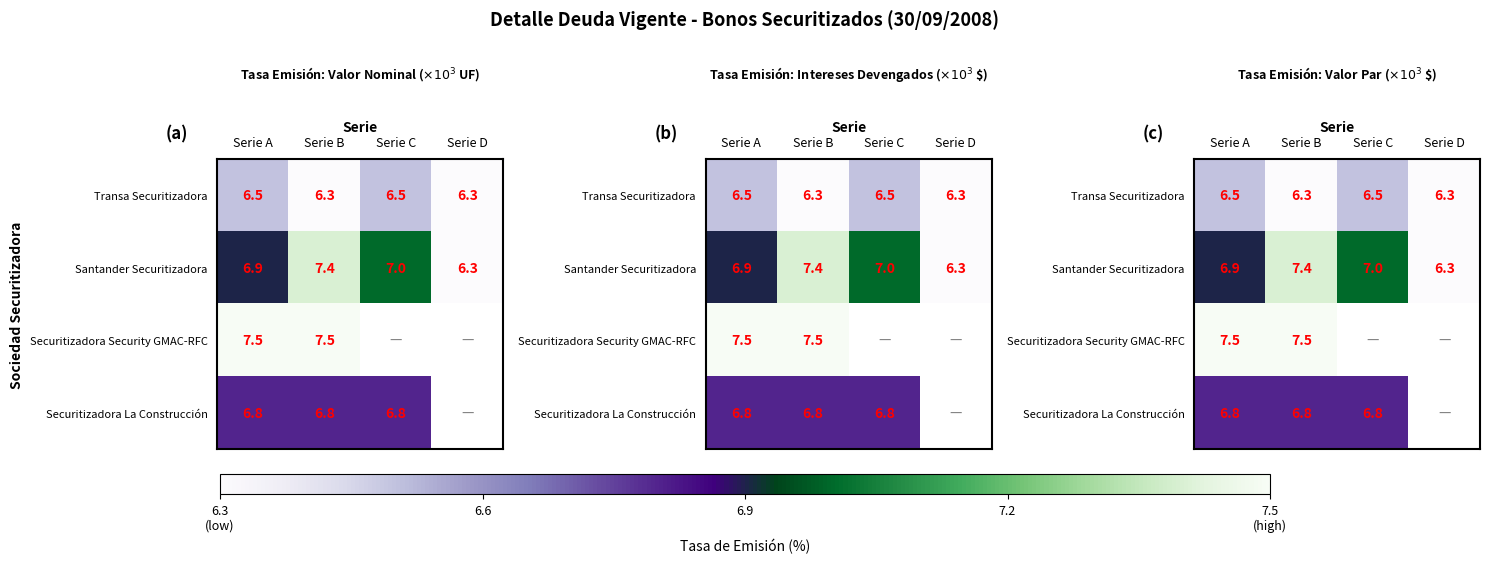

How many categories are shown in the chart?

4